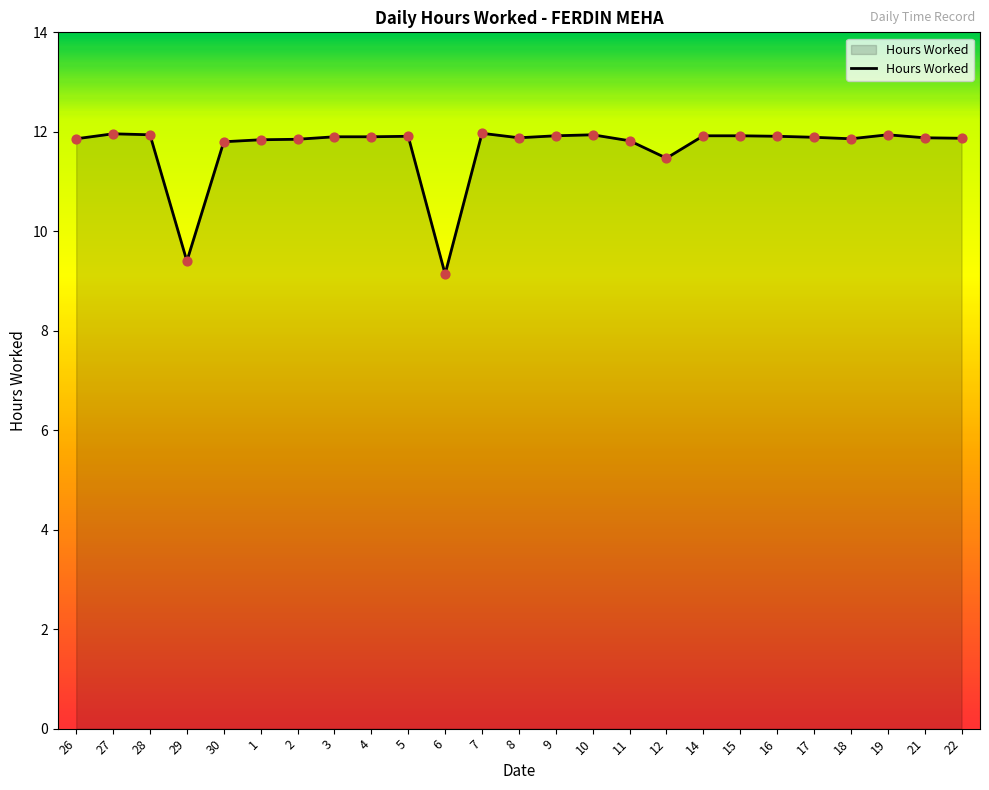

What is the ratio of the value at 12 to the value at 21?

1.0